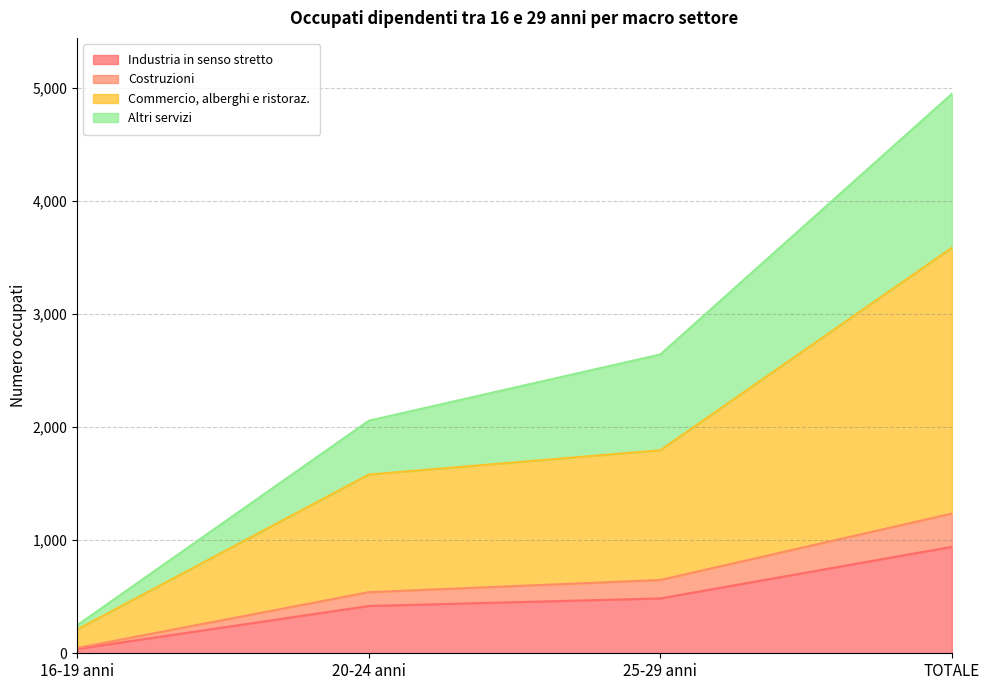

True or false: Industria in senso stretto has more than 2 points higher than both neighbors.

False